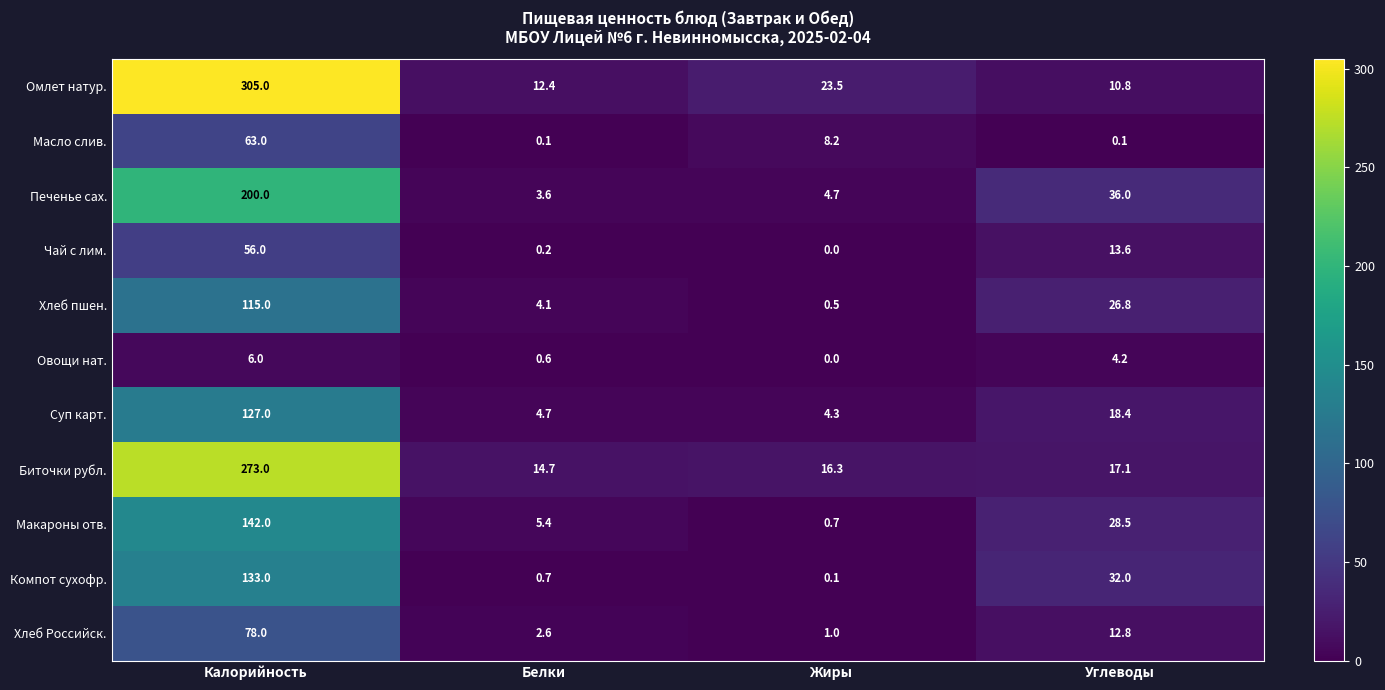

How many distinct data groups are displayed?

11